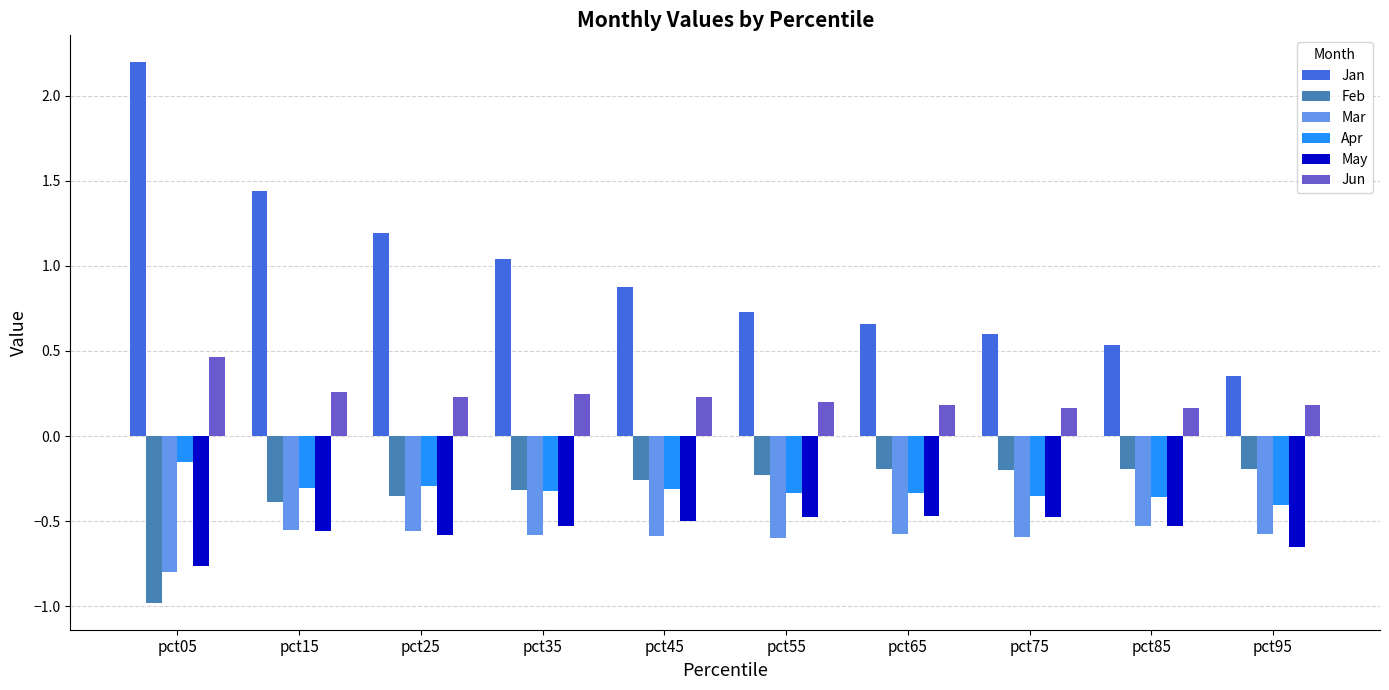

What are all the series names shown in the legend?

Jan, Feb, Mar, Apr, May, Jun